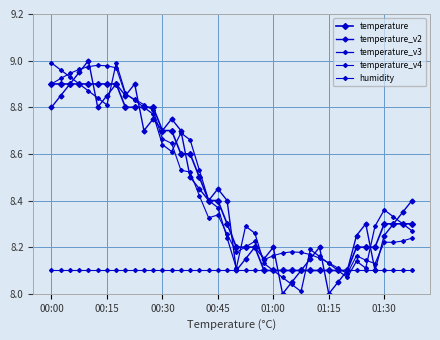

How many categories are shown in the chart?

40